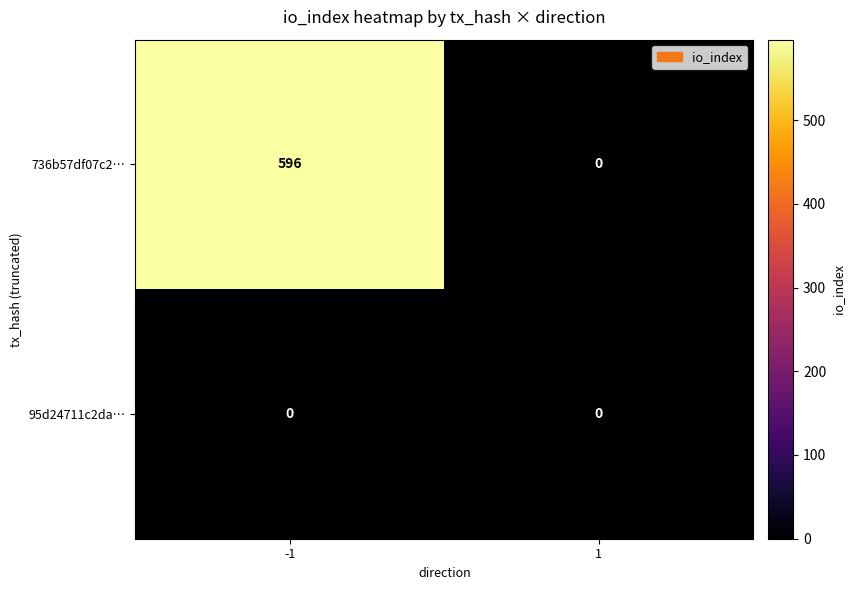

Reading right to left, extract all data points from this chart.

736b57df07c2…: 1=0	-1=596
95d24711c2da…: 1=0	-1=0